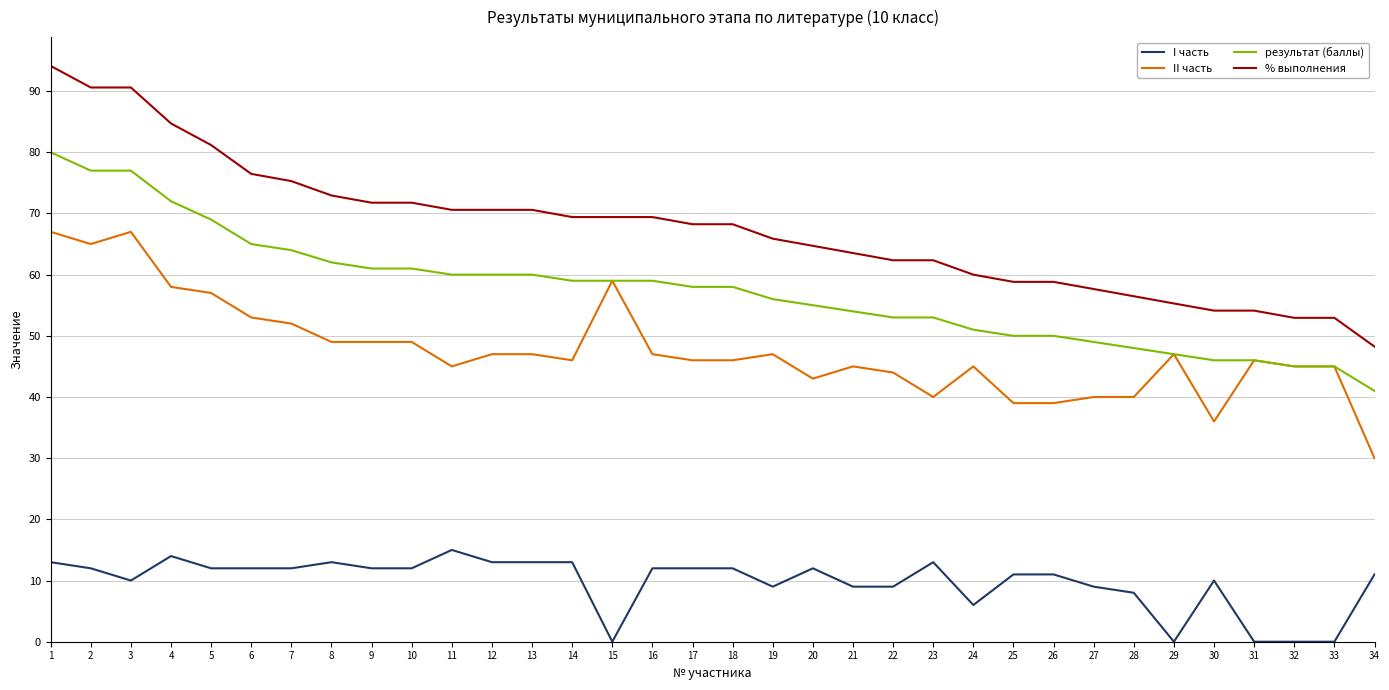

What is the greatest value displayed?

94.1